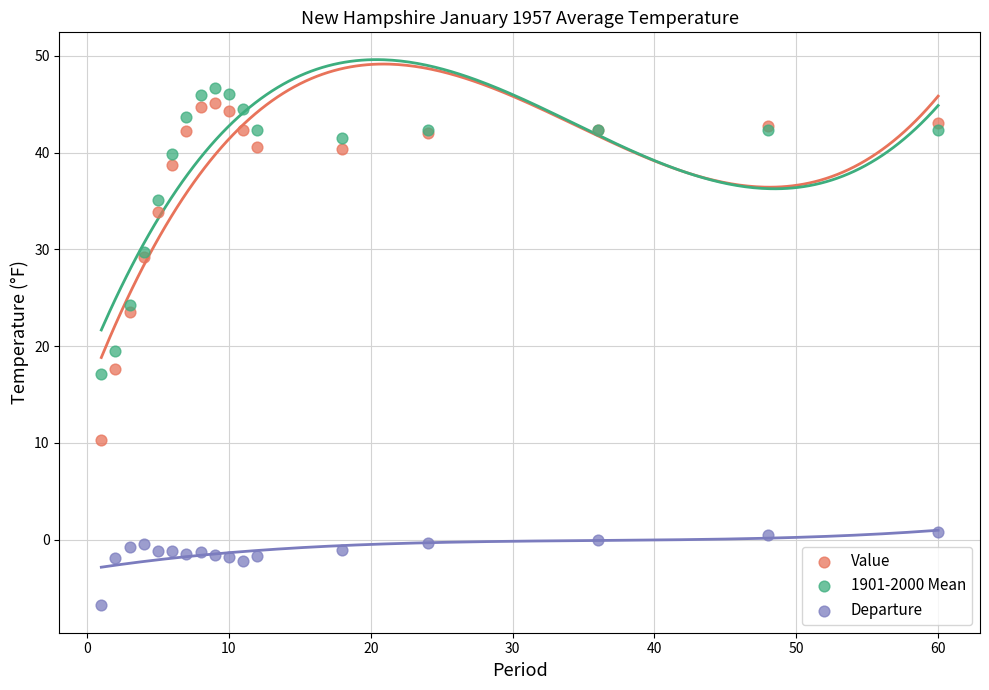

Which series reaches the minimum Y coordinate?

Departure